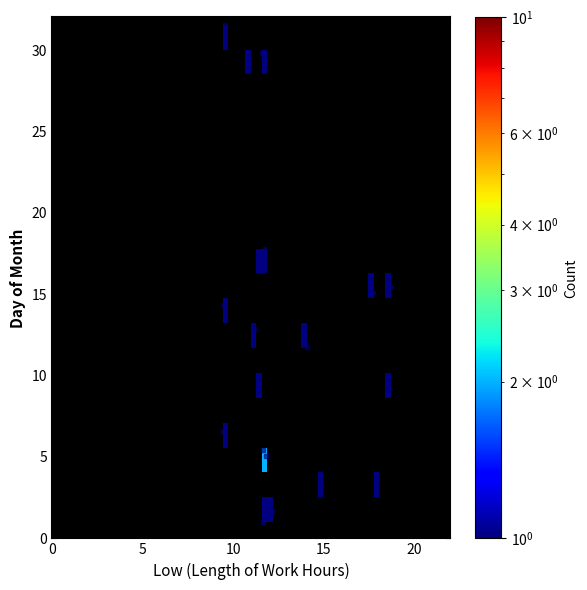

What is the range of X values (max minus min)?

9.3